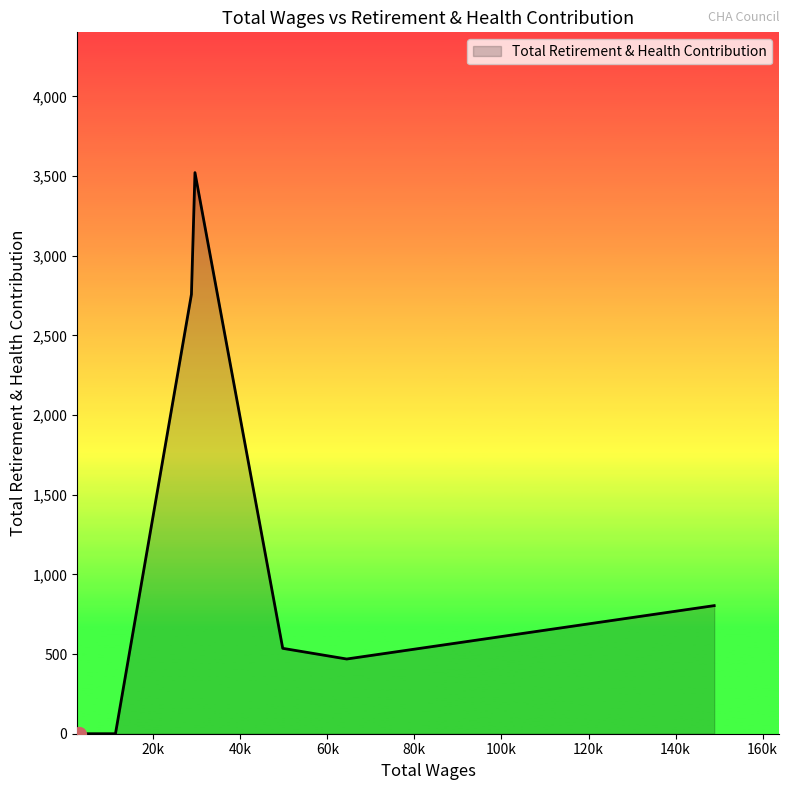

What is the difference between the maximum and minimum values?

3522